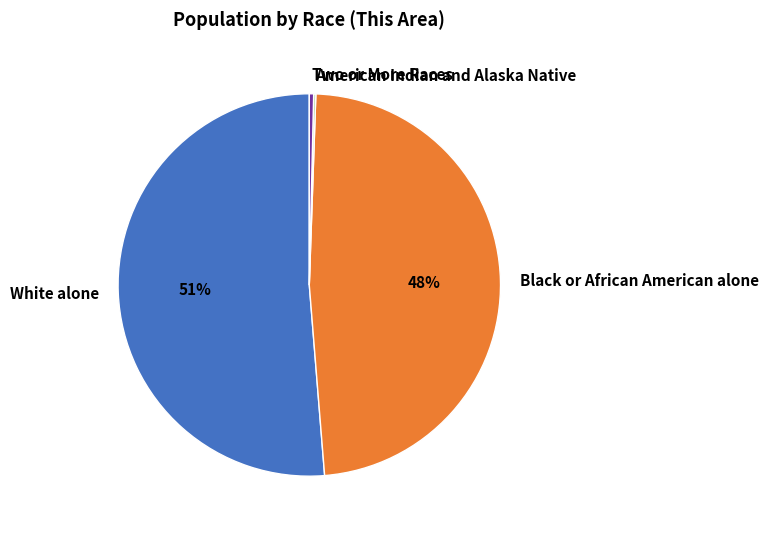

True or false: Black or African American alone accounts for 48% of the total.

True